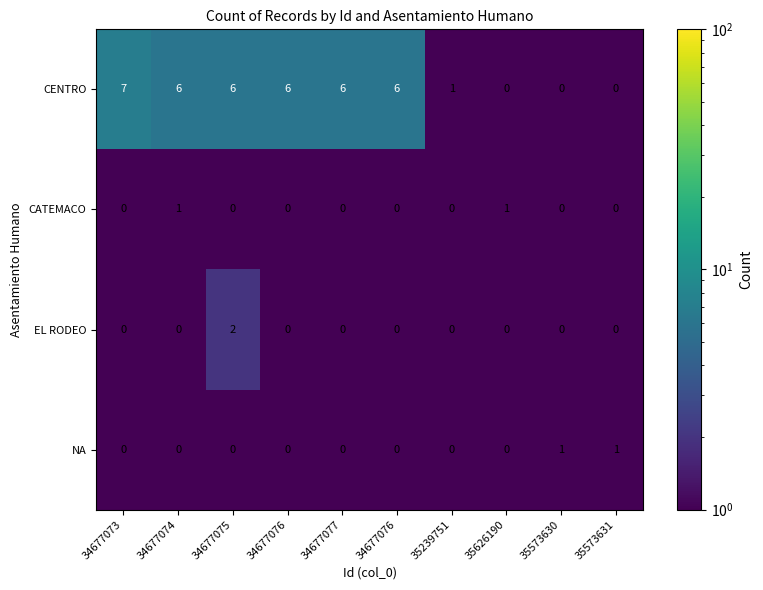

How many categories are shown in the chart?

10